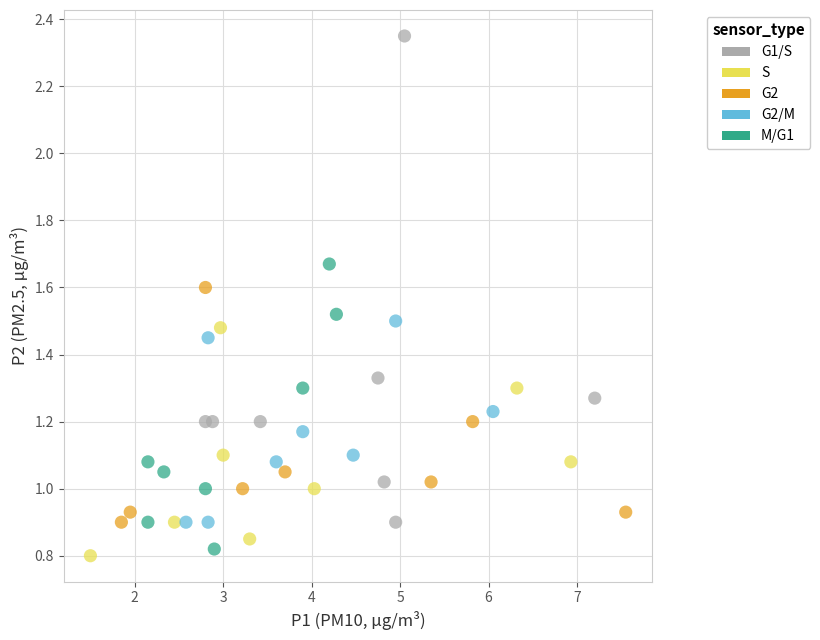

Which series has the largest Y range (max minus min)?

G1/S